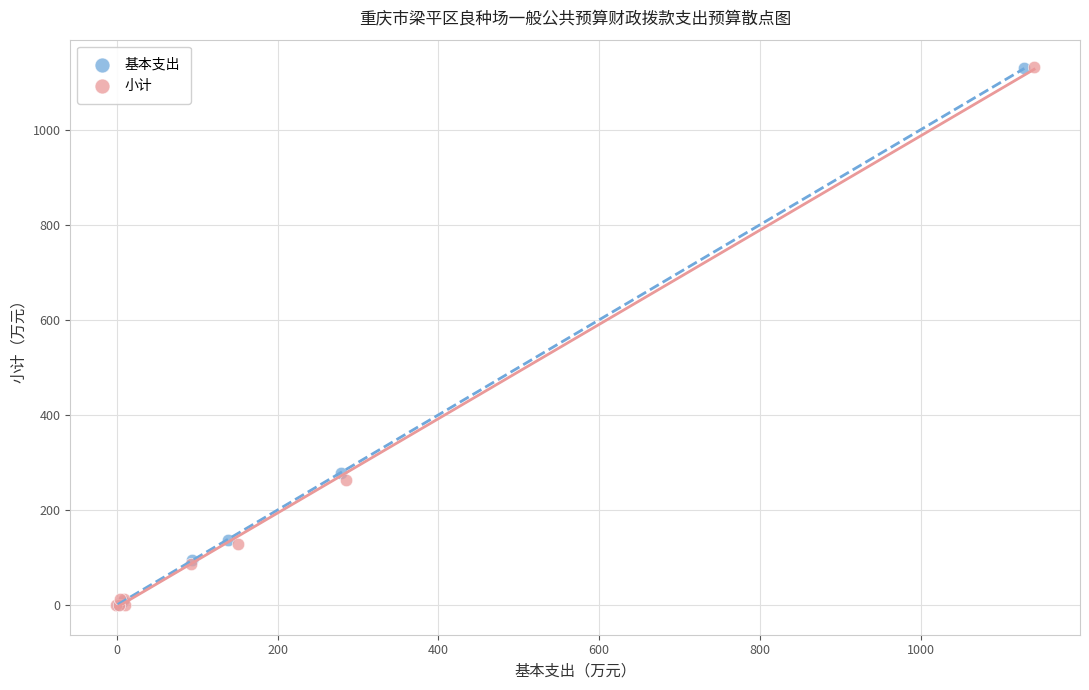

What are all the series names shown in the legend?

基本支出, 小计